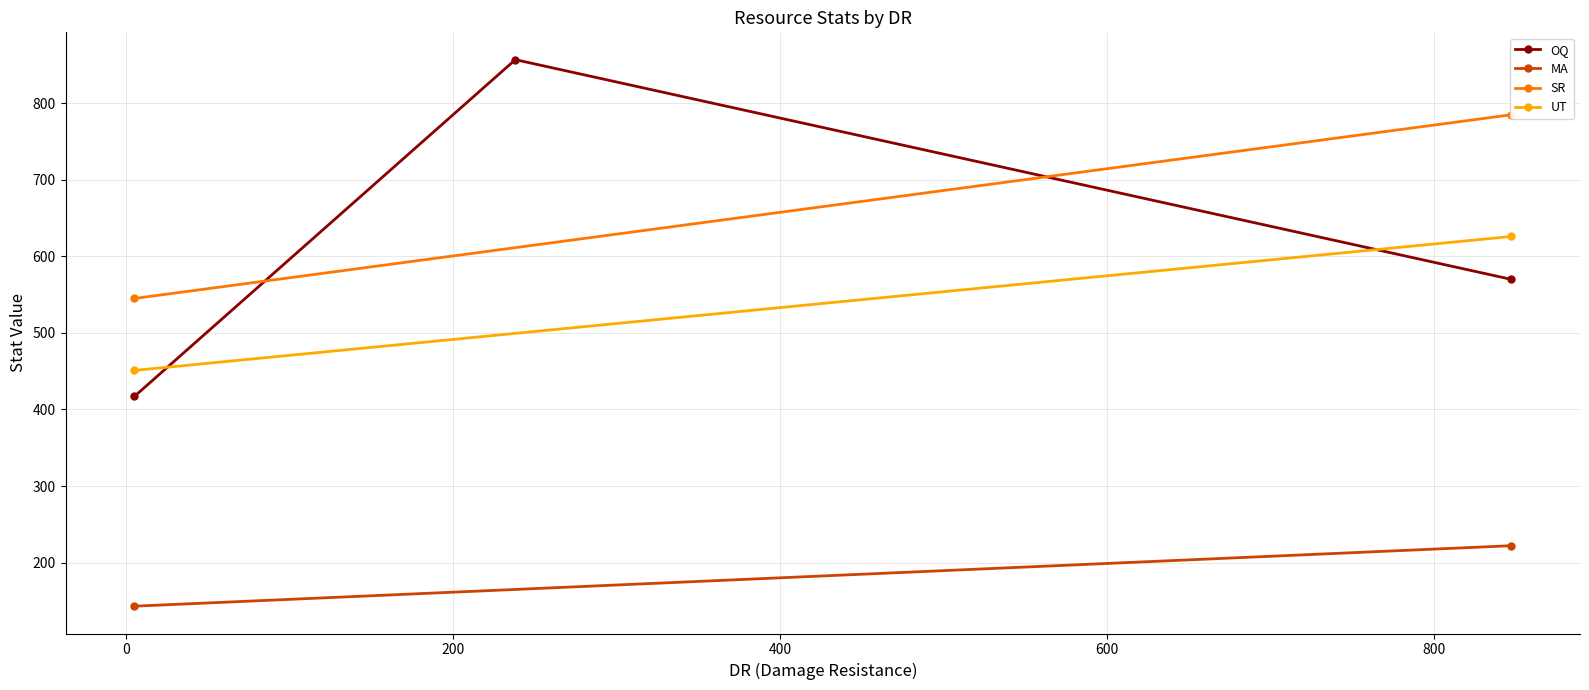

What is the highest value of the OQ series?

857